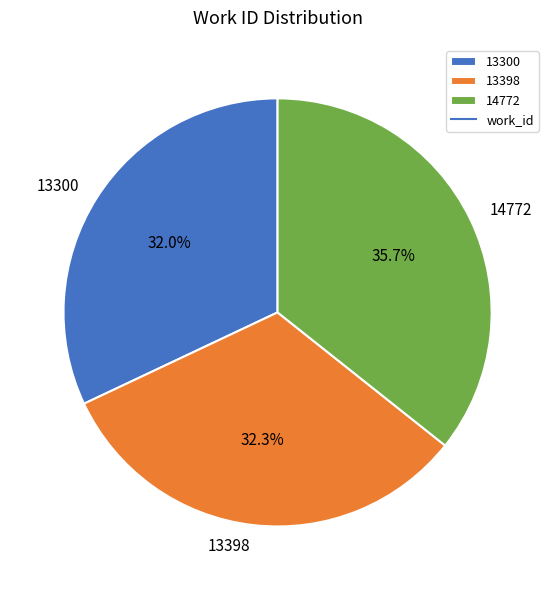

Combined, what portion of the pie is 13300 and 13398?

64.3%